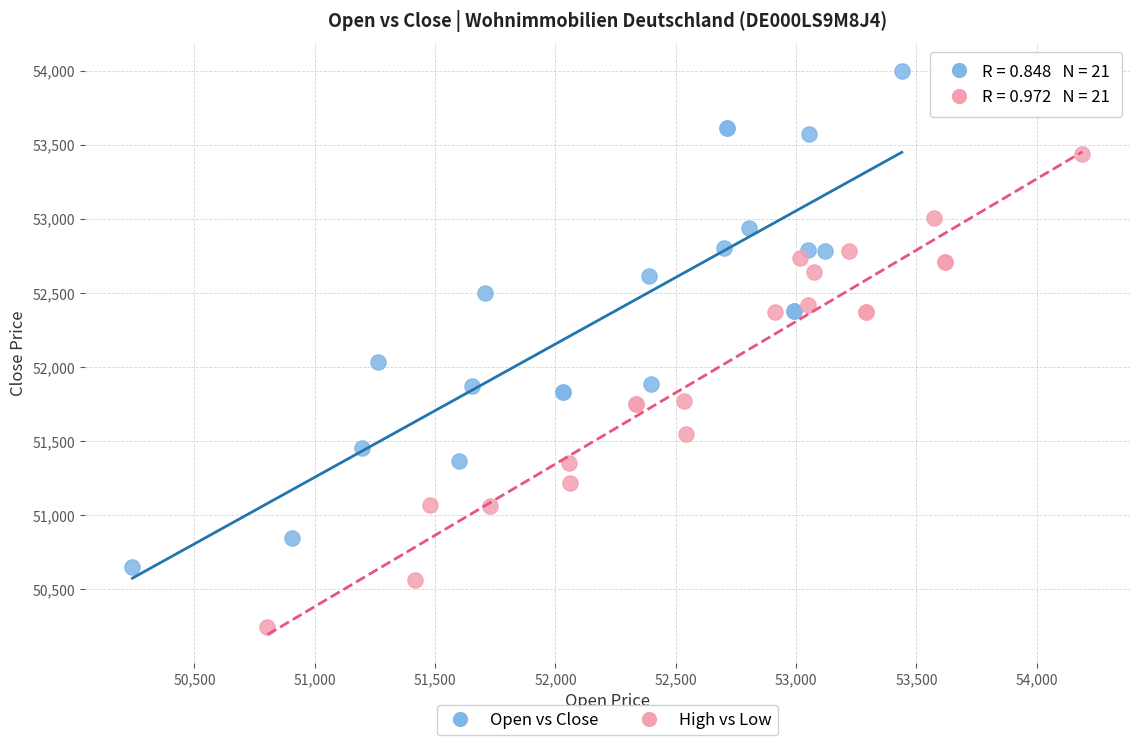

Which series has the largest Y range (max minus min)?

Open vs Close